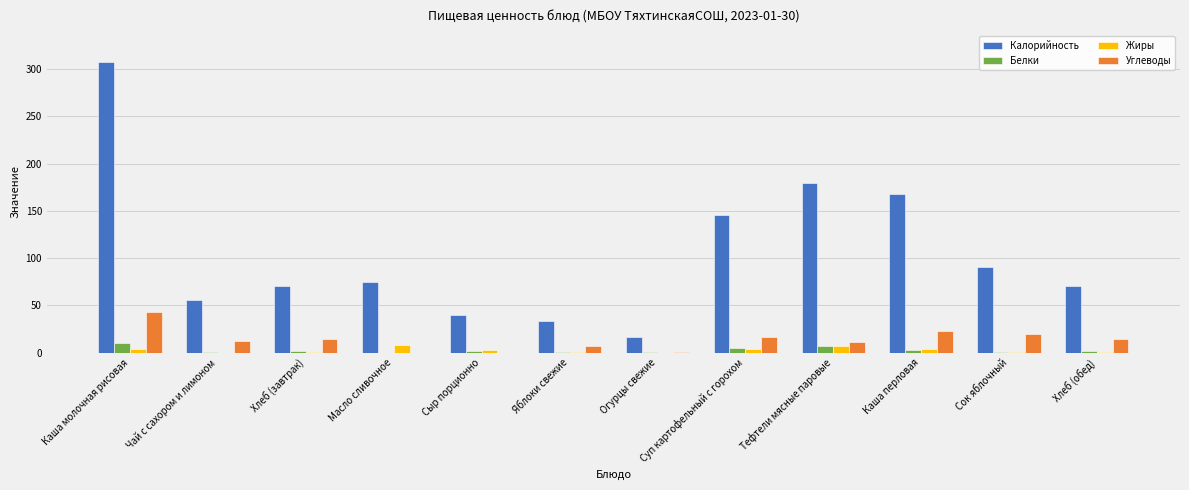

Which label corresponds to the largest value in the chart?

Каша молочная рисовая